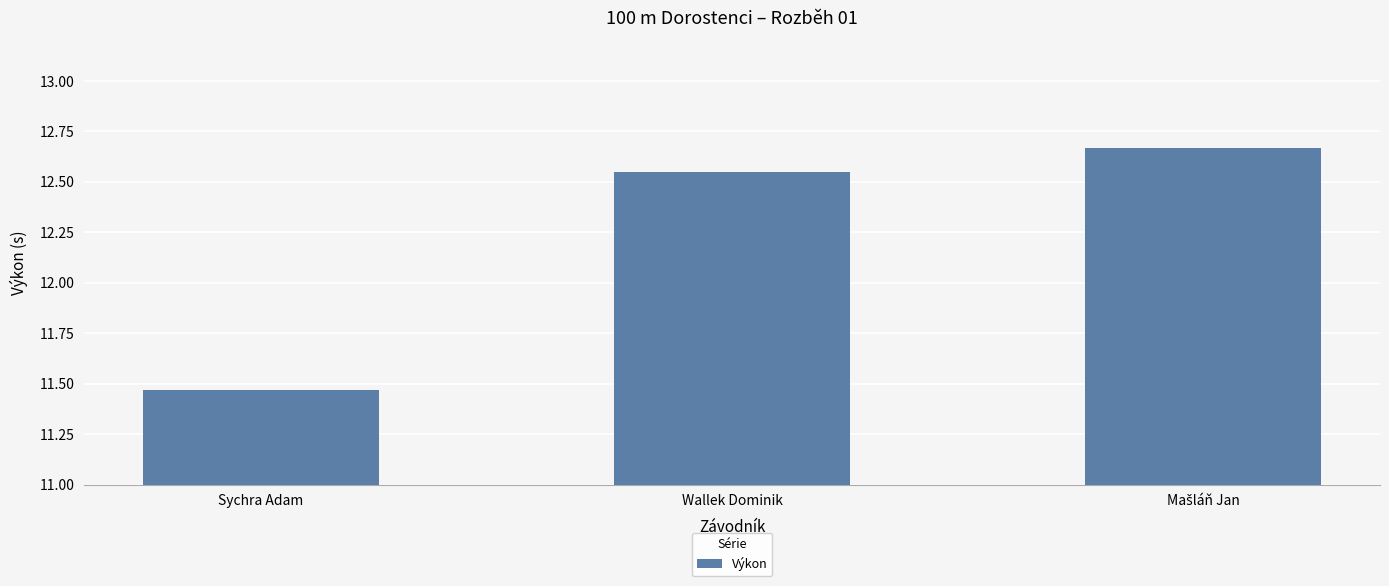

At which label does the data first exceed 12?

Wallek Dominik